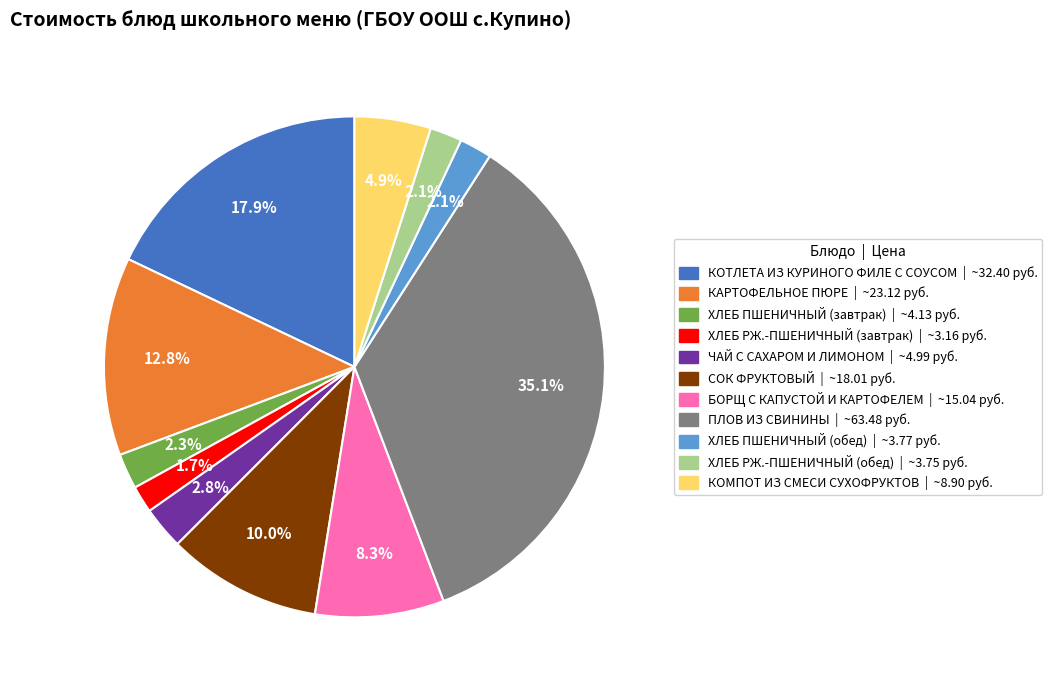

Which slice is the largest?

ПЛОВ ИЗ СВИНИНЫ